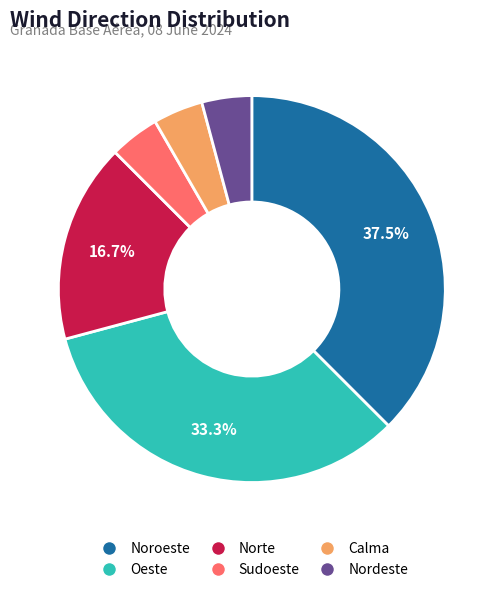

Which slice is the largest?

Noroeste